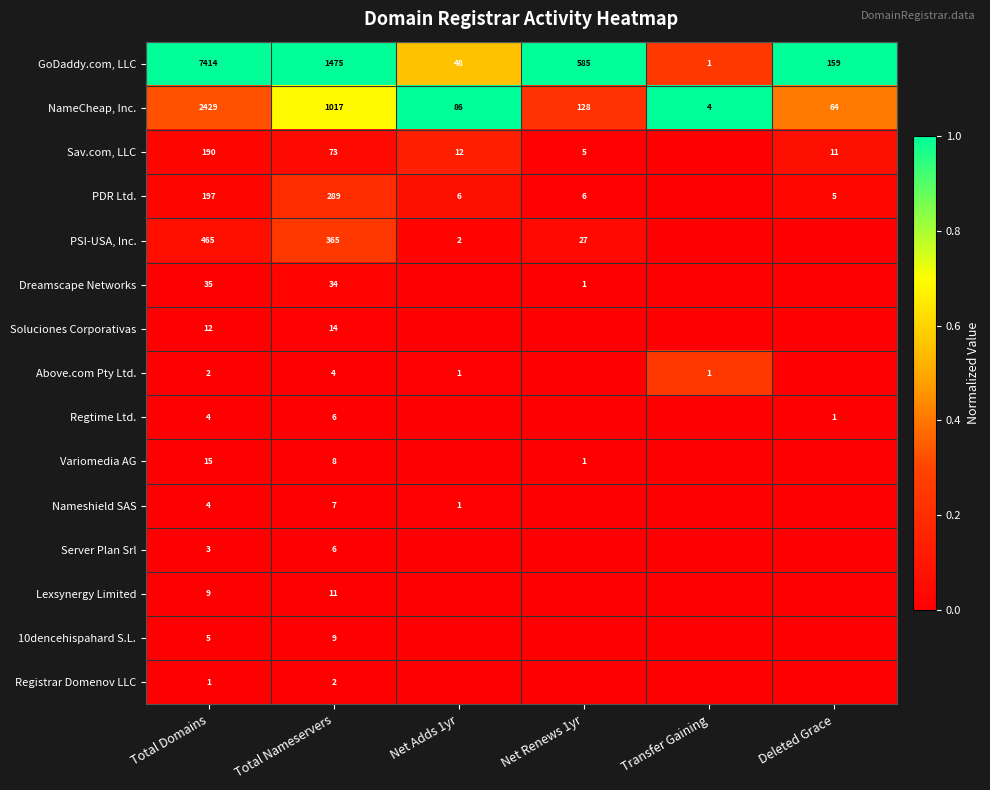

How many data points in NameCheap, Inc. are less than 128?

3